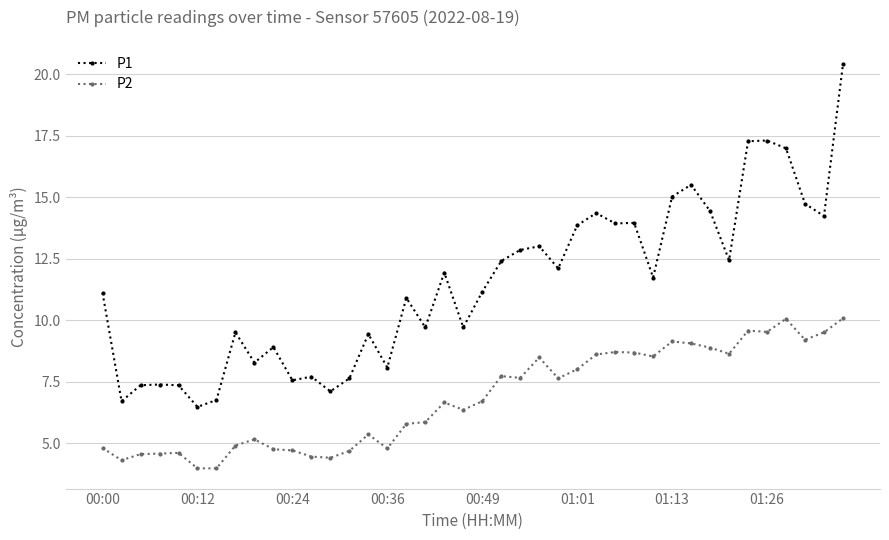

What is the value of the P2 point at the 1st from the left?

4.8